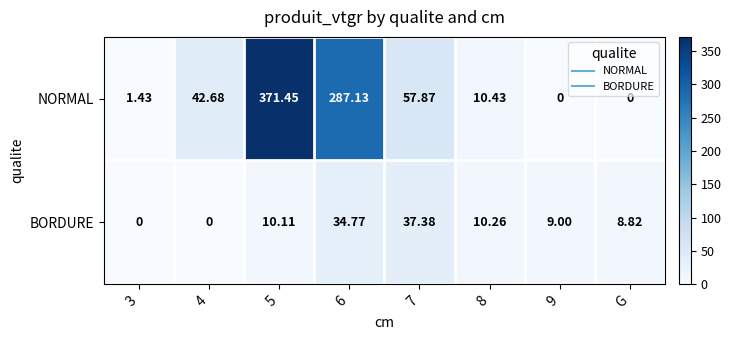

How many distinct data groups are displayed?

2